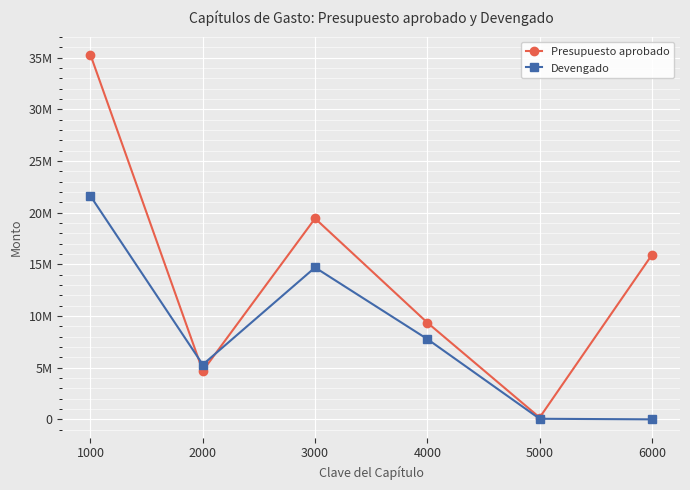

Is it true that Presupuesto aprobado equals 9356587 at 4000?

True